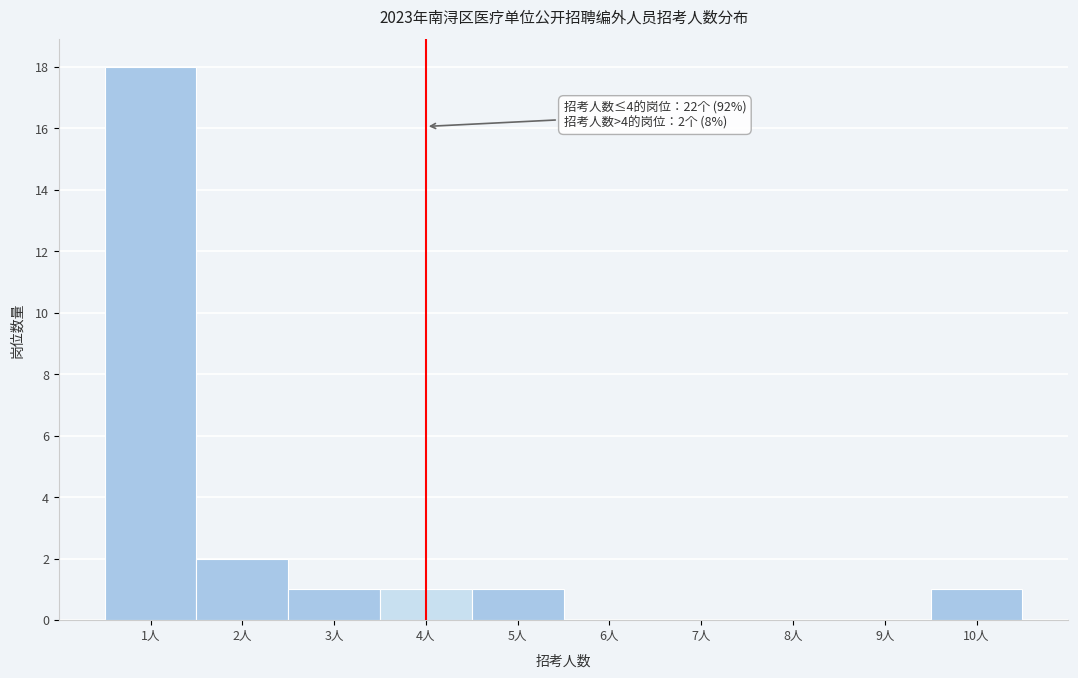

Over which range of the x-axis is the bar tallest?

0.5 to 1.5